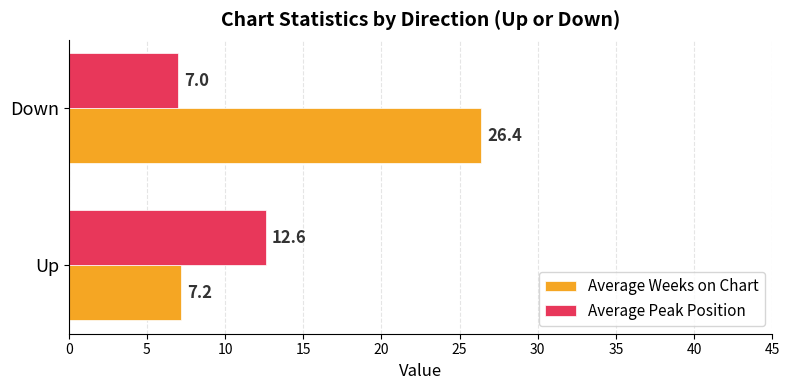

What is the sum of all Average Peak Position values?

19.6